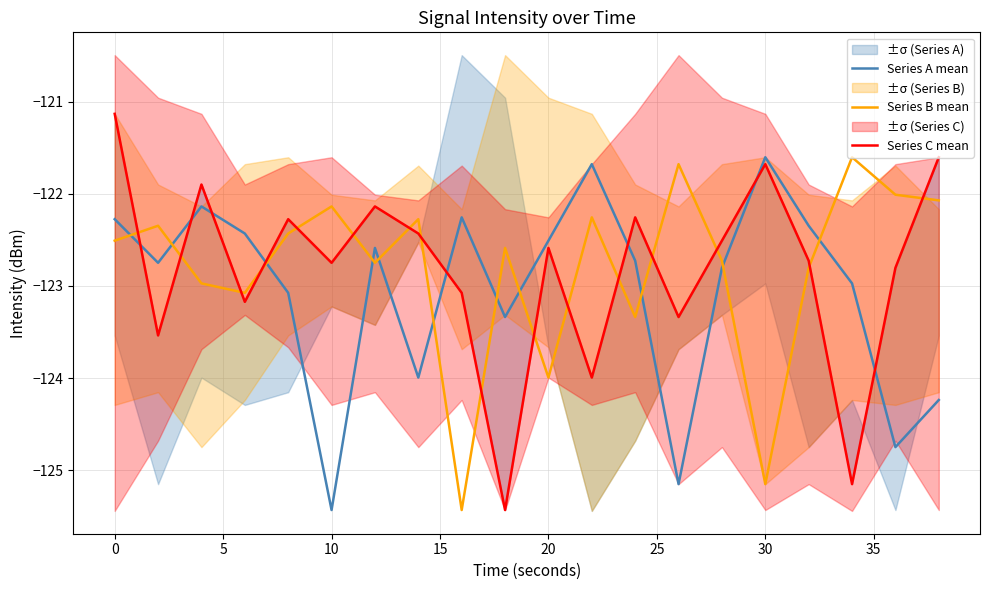

What are all the series names shown in the legend?

Series A mean, Series B mean, Series C mean